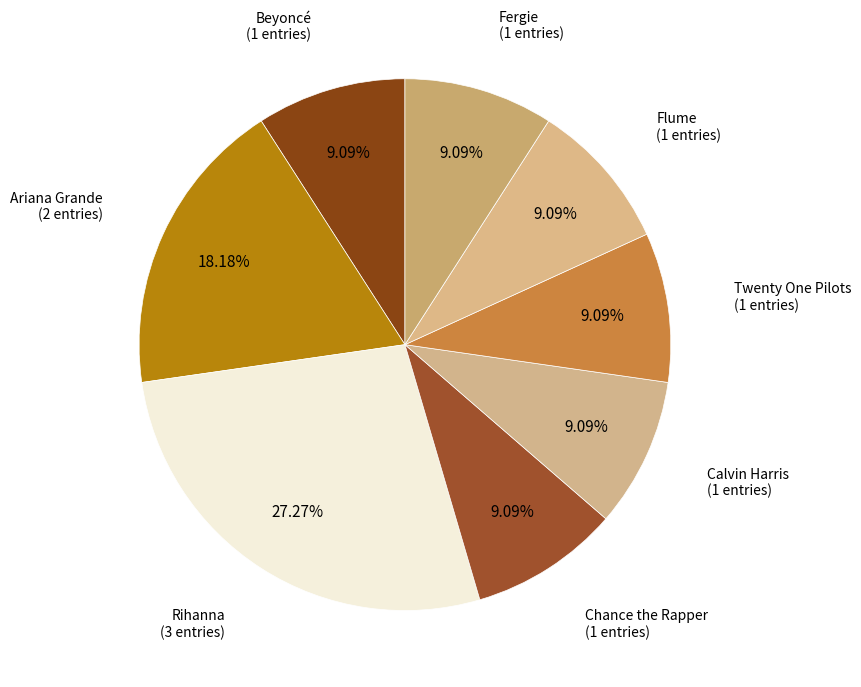

How many segments does this pie chart have?

8